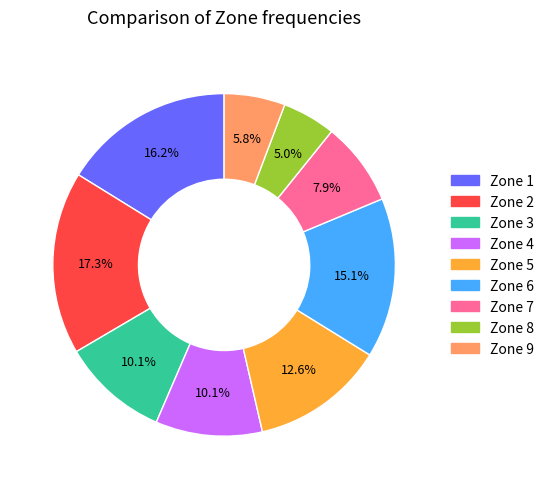

Is it true that Zone 7 is 3% of the pie?

False